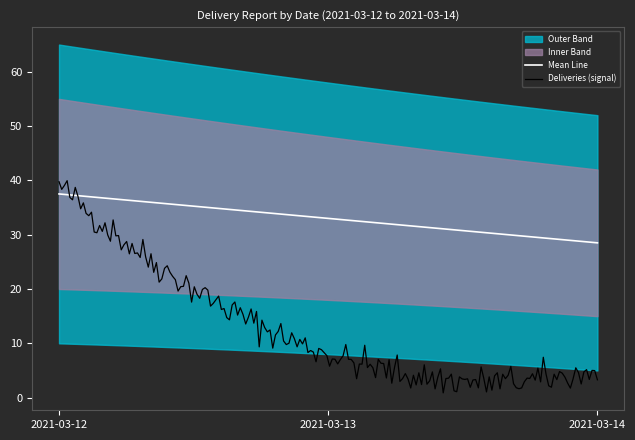

What is the sum of the upper_band values at 2021-03-13 and 2021-03-12?

103